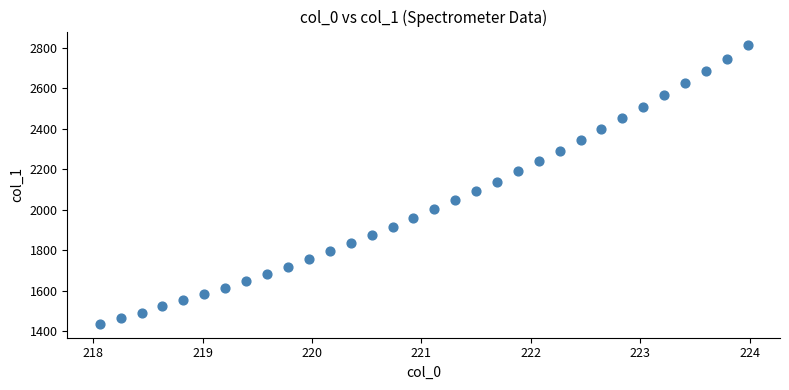

What is the range of Y values (max minus min)?

1373.3